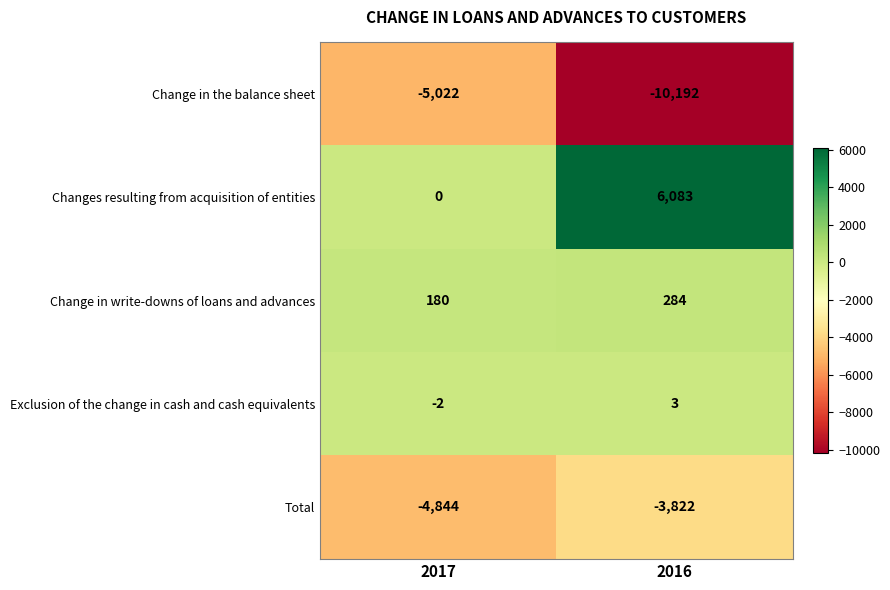

What is the difference between the Total values at 2016 and 2017?

1022